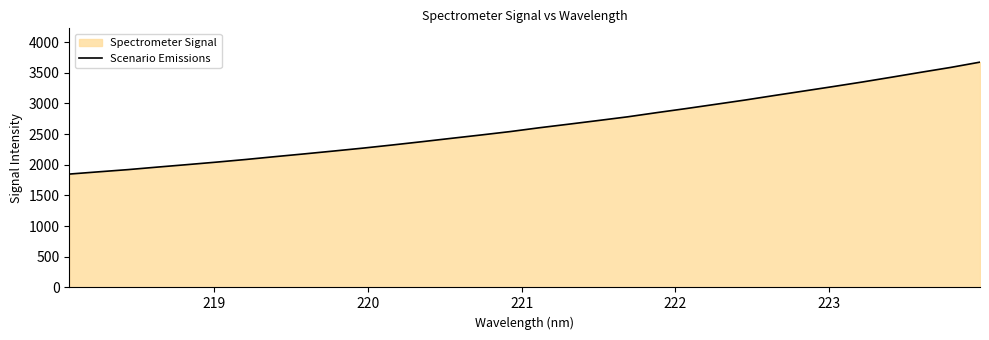

What is the maximum value shown in the chart?

3674.2